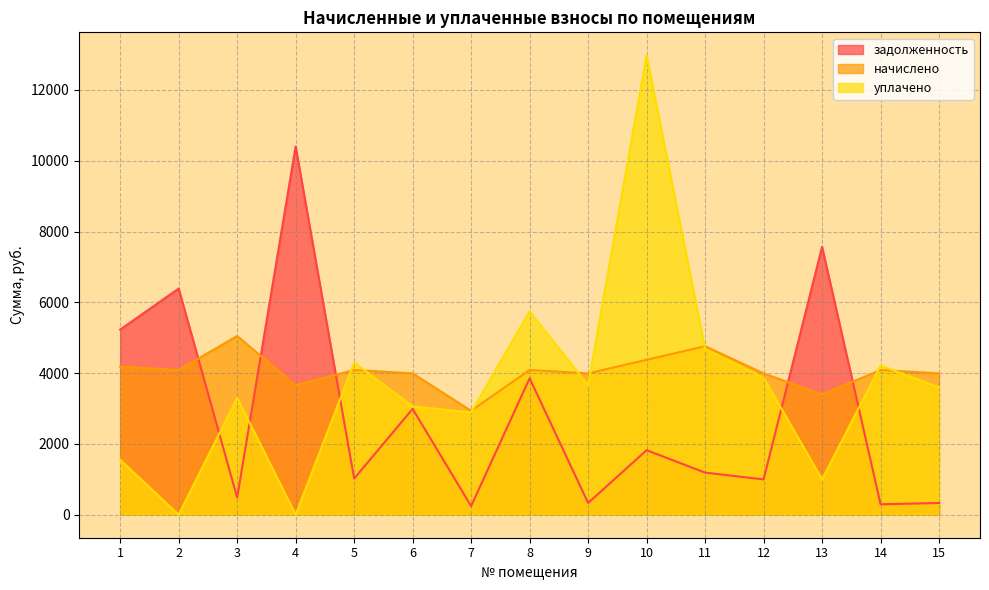

Where does the начислено series first go above 4089?

1